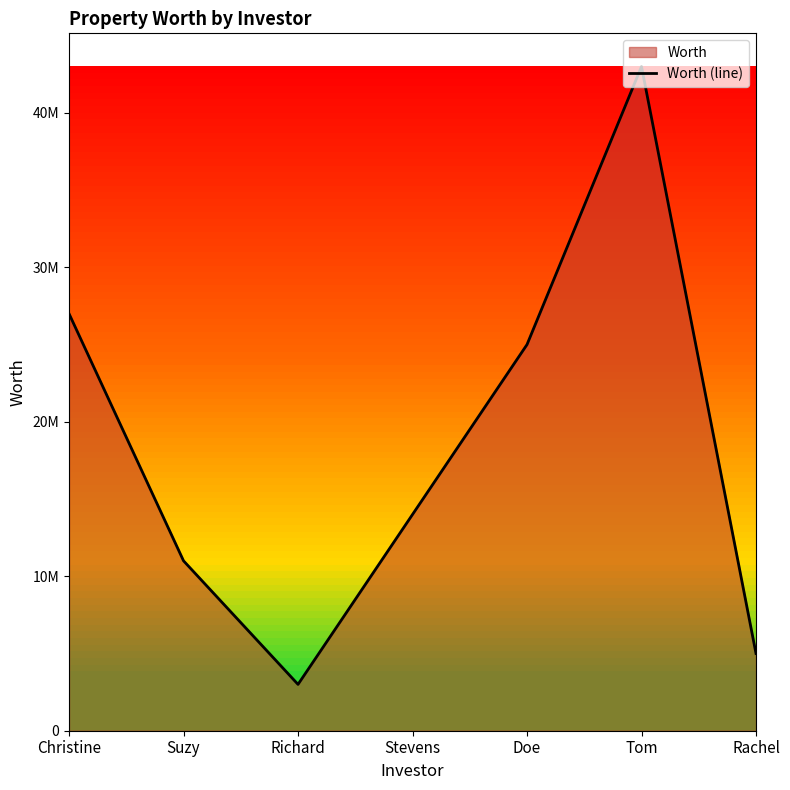

What is the value of the 4th point from the left?

14000000